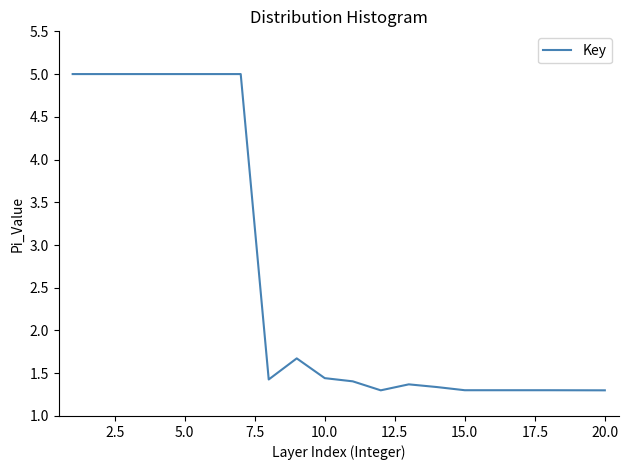

What is the greatest value displayed?

5.0